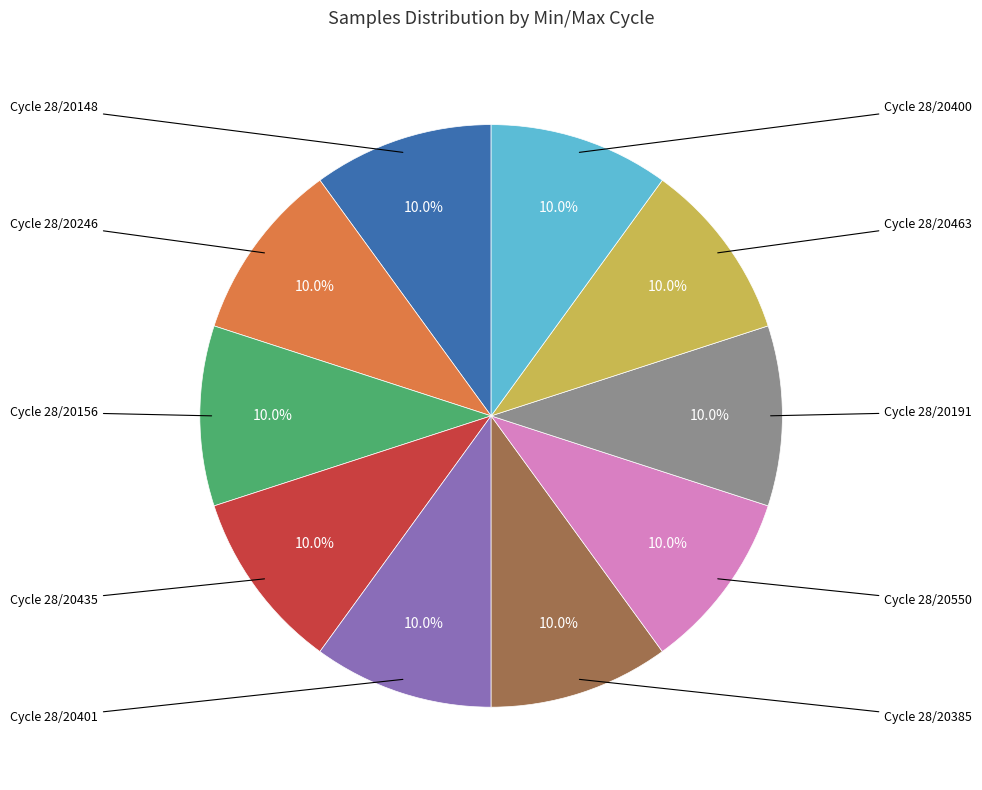

To the nearest percent, what is the average slice percentage?

10%